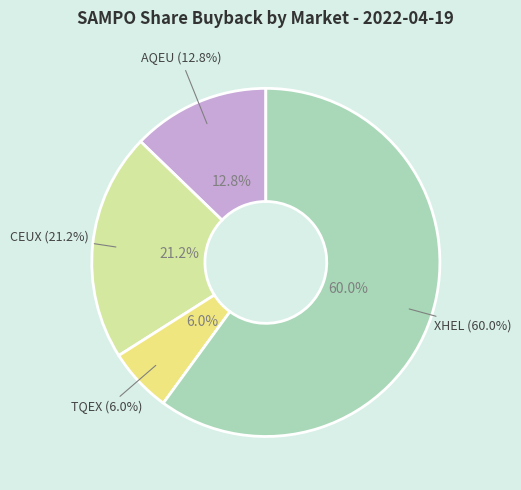

True or false: CEUX accounts for 21% of the total.

True